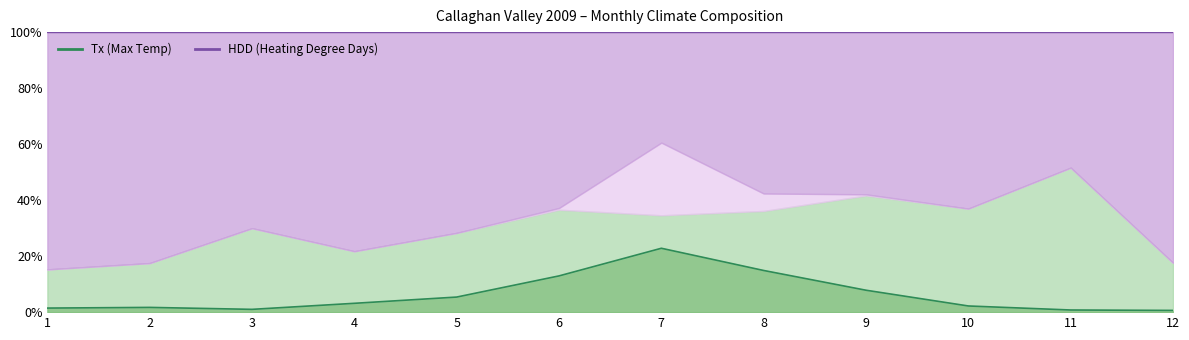

The value of Tx (line) at 5 is 5.4. True or false?

True